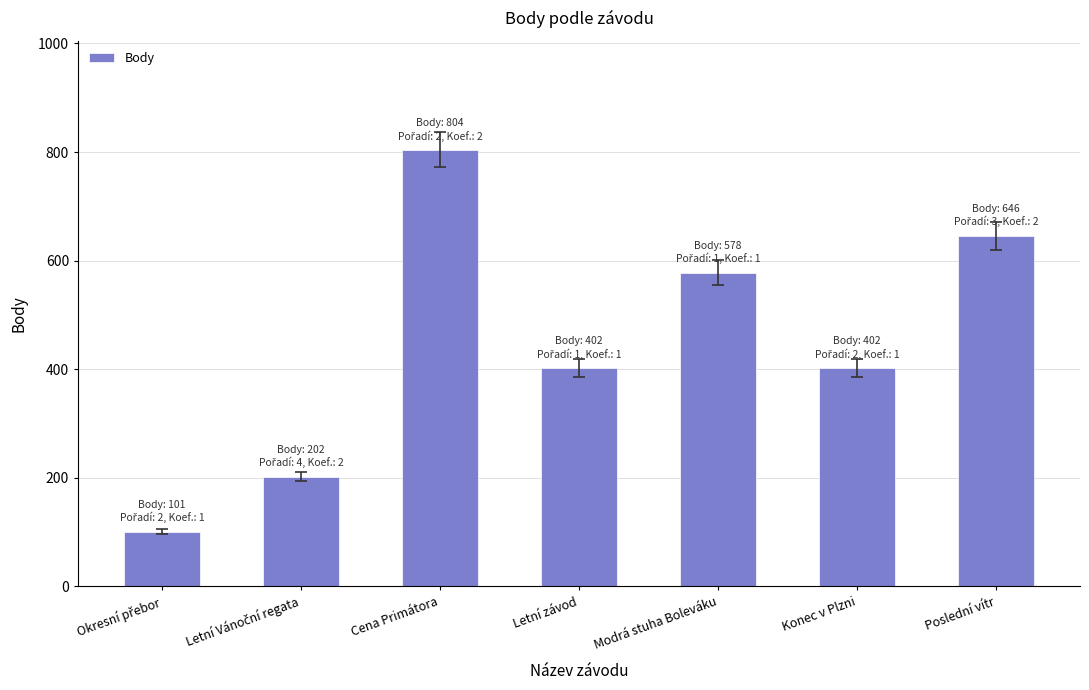

Read the value at Modrá stuha Boleváku, to the nearest 10.

580